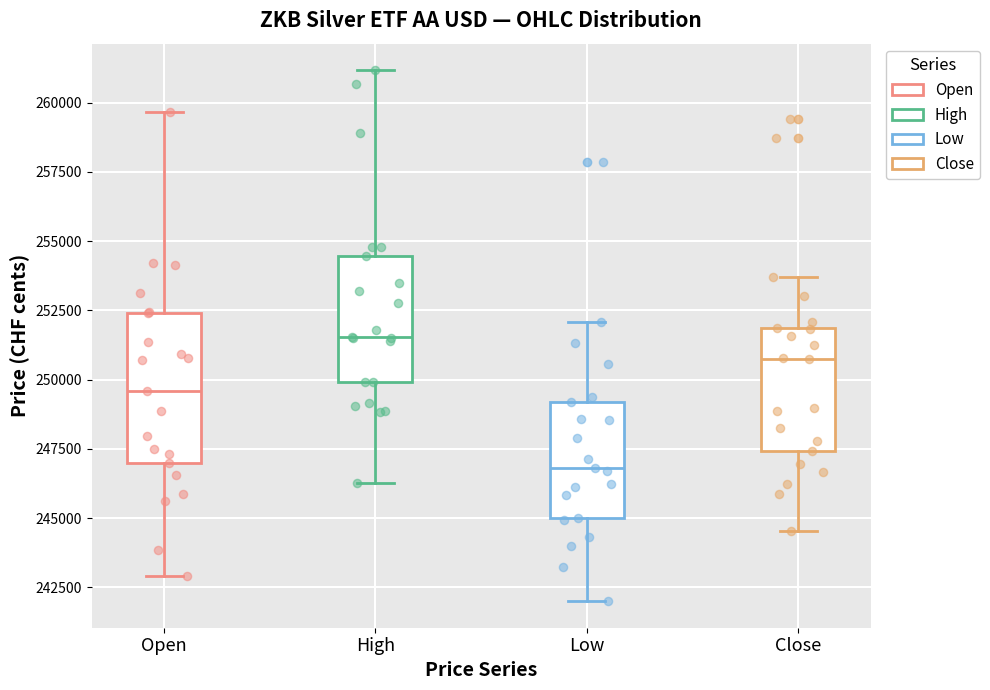

Reading left to right, transcribe this box plot: for each box, give where its median line is, the range the box spans, and where its two whiskers end, as read against the y-axis. The values are not printed on the chart, so give them approximately, as read against the axis.

Open: median 249500, box 247000 to 252500, whiskers 243000 to 259500
High: median 251500, box 250000 to 254500, whiskers 246500 to 261000
Low: median 247000, box 245000 to 249000, whiskers 242000 to 252000
Close: median 251000, box 247500 to 252000, whiskers 244500 to 253500